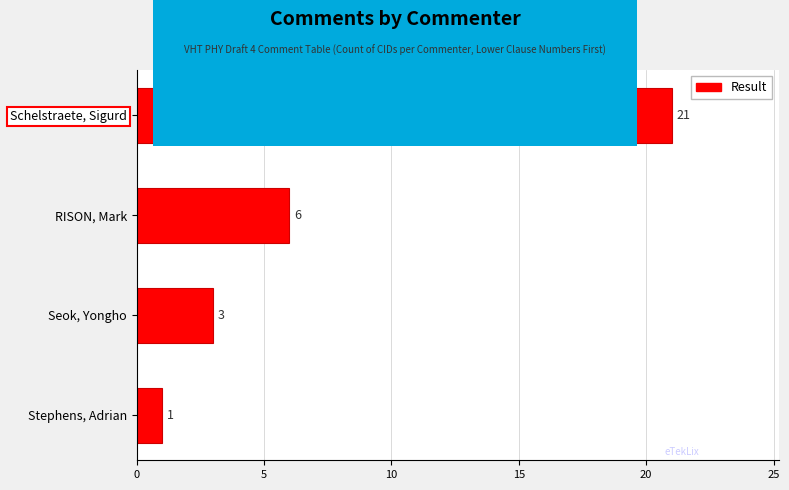

What is the label of the 1st bar from the bottom?

Stephens, Adrian